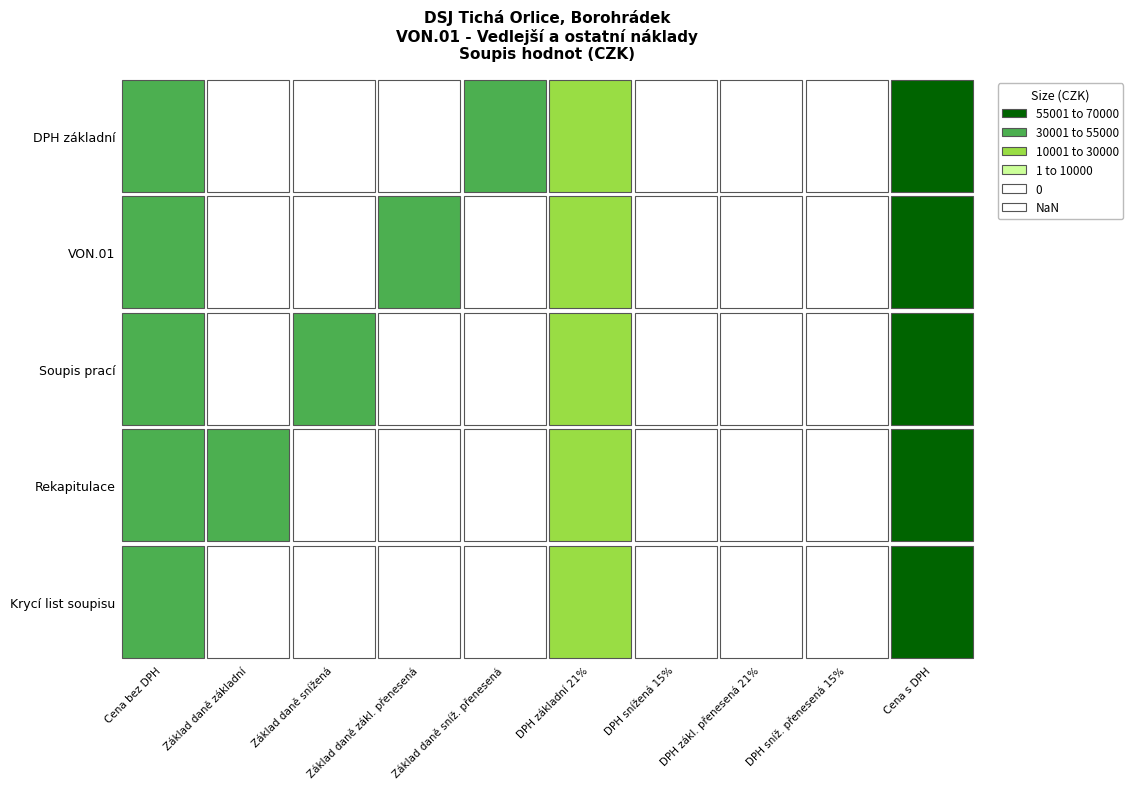

At DPH základní 21%, list the series in order from smallest to largest.

Krycí list soupisu, Rekapitulace, Soupis prací, VON.01, DPH základní